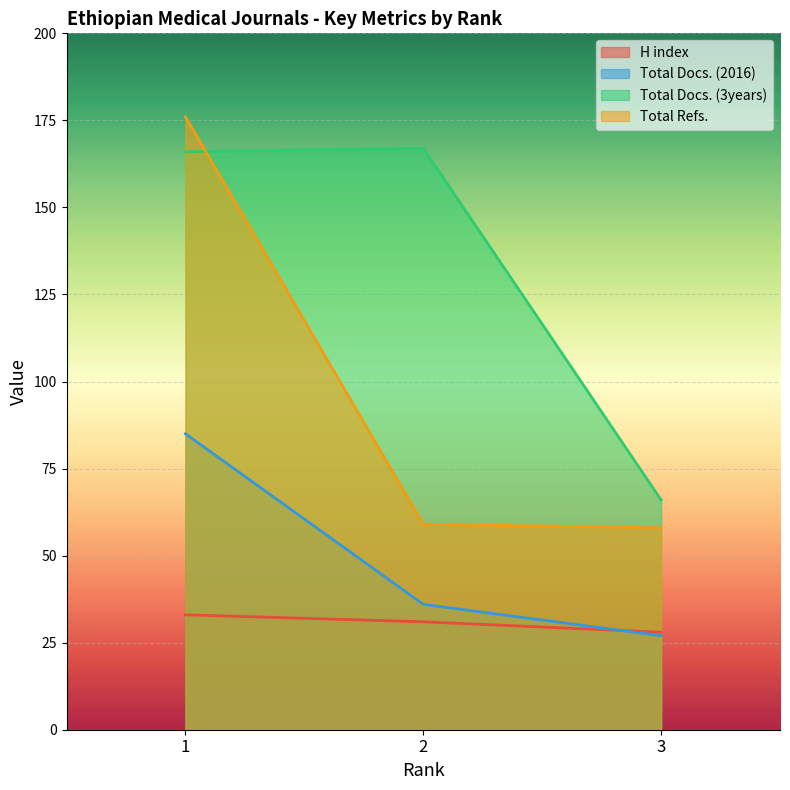

Reading right to left, what are all the values shown in this chart?

H index: 28	31	33
Total Docs. (2016): 27	36	85
Total Docs. (3years): 66	167	166
Total Refs.: 58	59	176